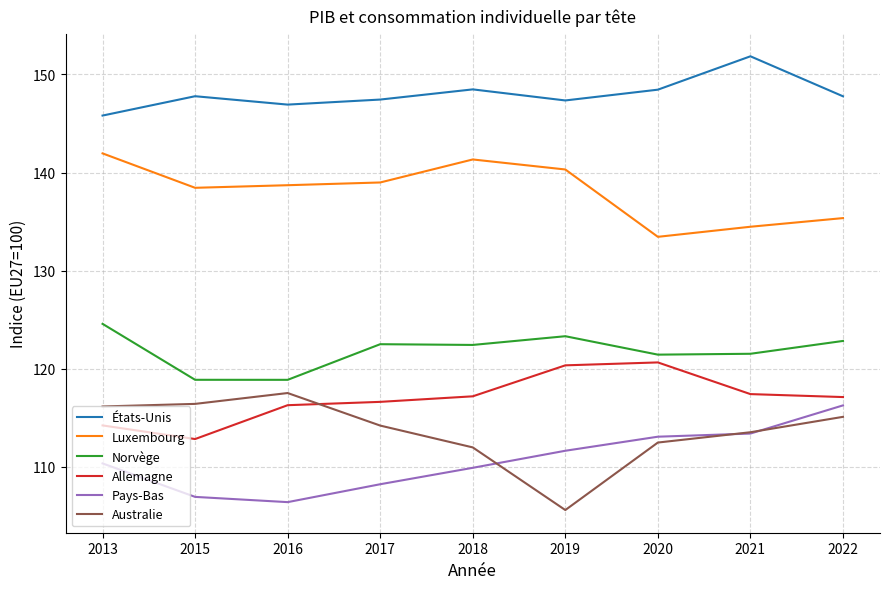

What value does the Allemagne series have at 2019?

120.3